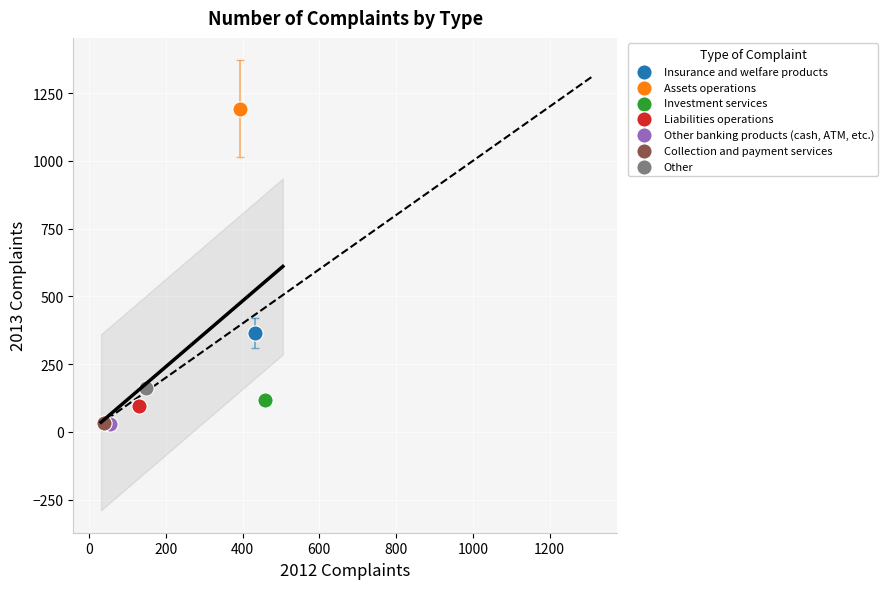

What are all the series names shown in the legend?

Insurance and welfare products, Assets operations, Investment services, Liabilities operations, Other banking products (cash, ATM, etc.), Collection and payment services, Other